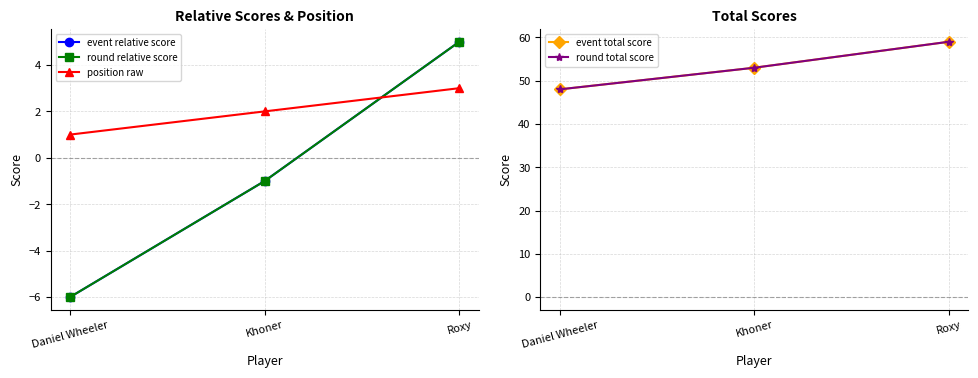

Is the value of event total score at Roxy greater than the value of position raw at Roxy?

Yes